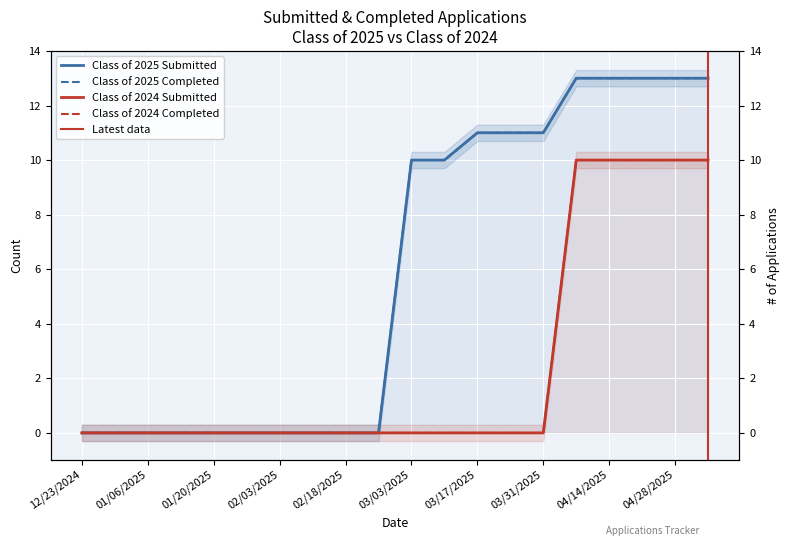

What are all the series names shown in the legend?

Class of 2025 Submitted, Class of 2025 Completed, Class of 2024 Submitted, Class of 2024 Completed